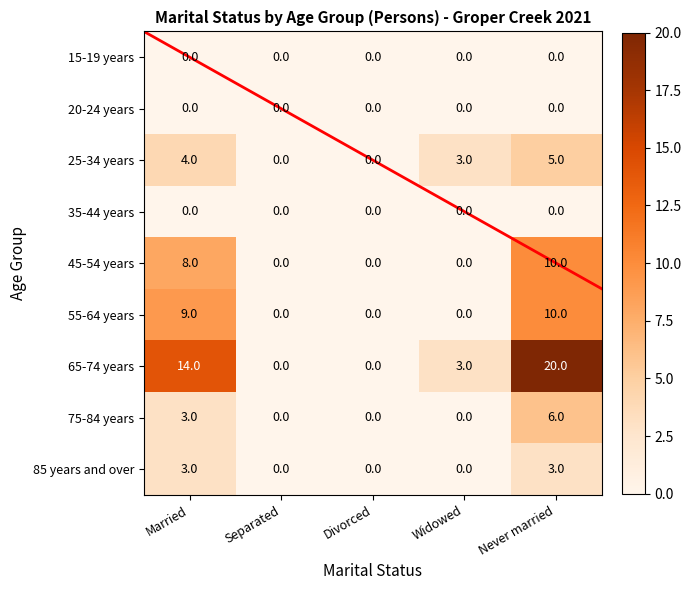

Which series has the widest spread of values?

65-74 years